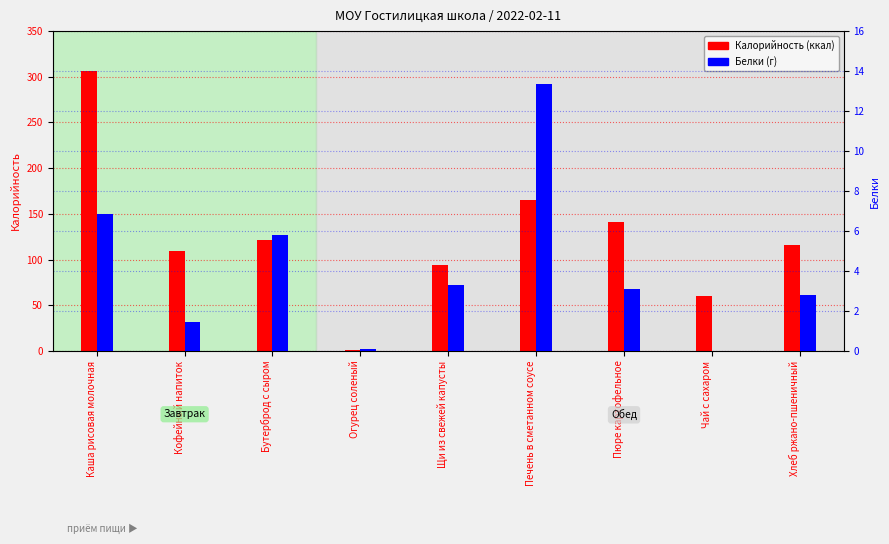

Count the number of data series in this chart.

2